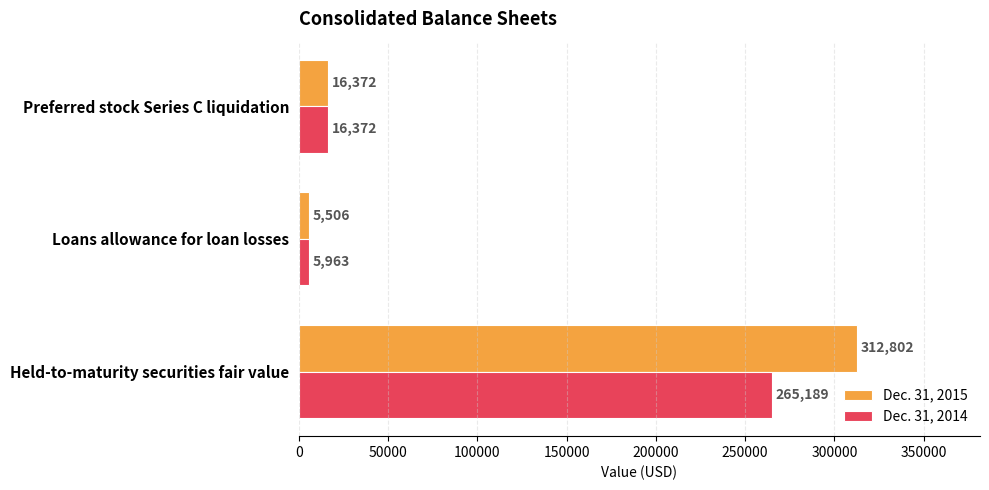

List the series in order of their overall mean, highest first.

Dec. 31, 2015, Dec. 31, 2014